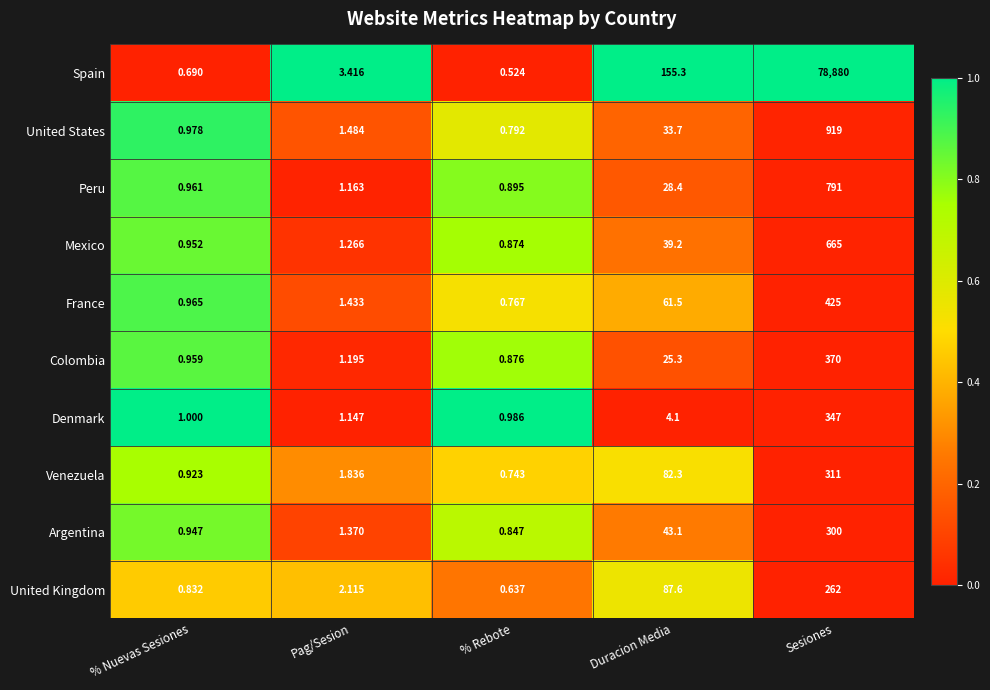

List the series in order of their peak value, highest first.

Spain, United States, Peru, Mexico, France, Colombia, Denmark, Venezuela, Argentina, United Kingdom